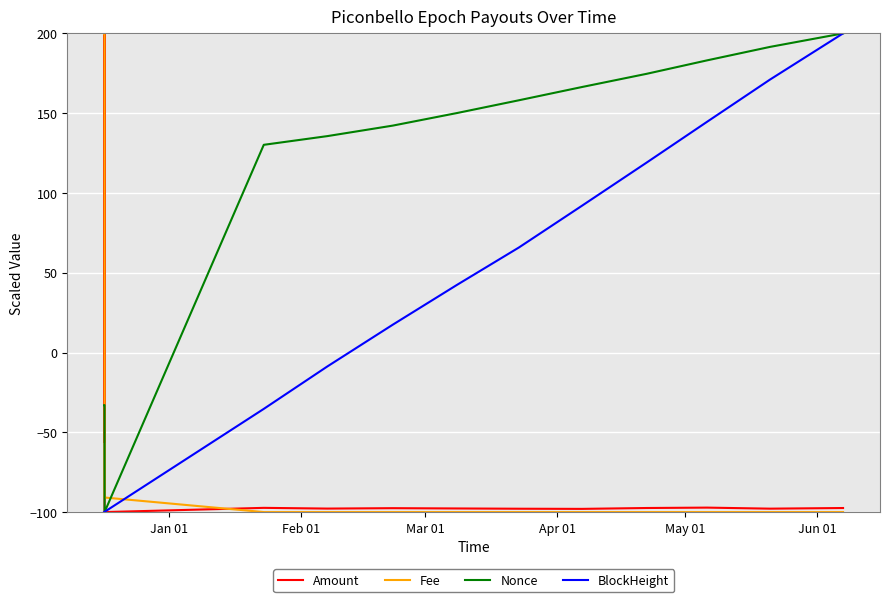

Which series has the largest total across all categories?

Nonce